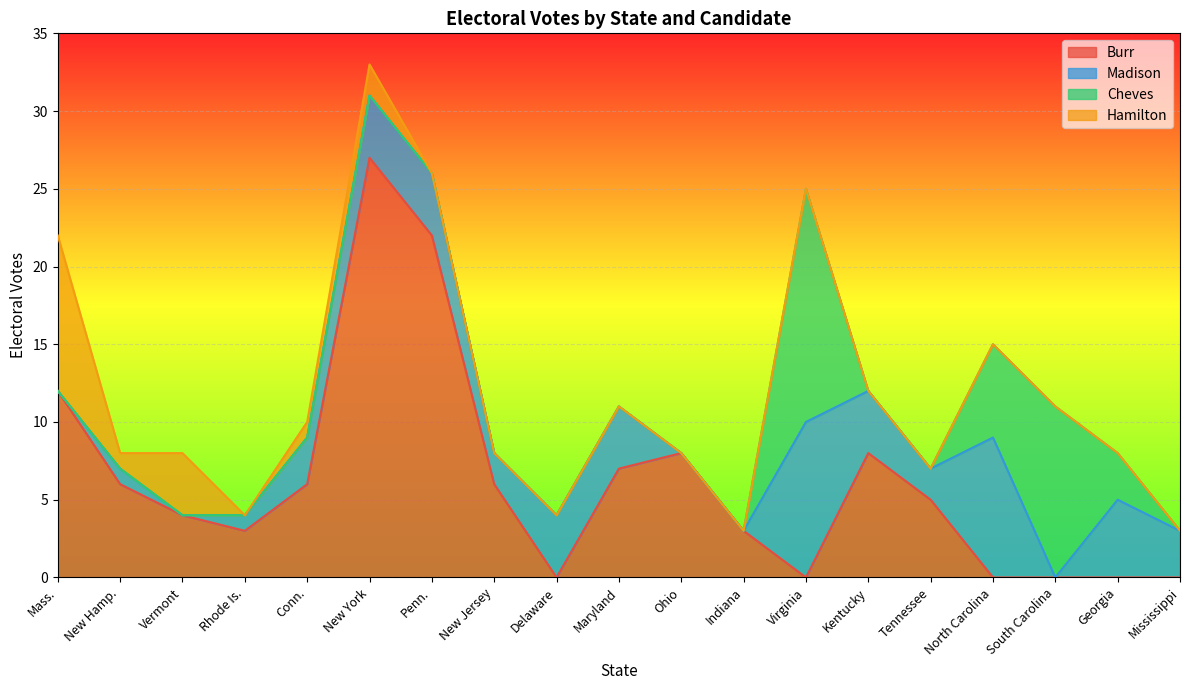

At which category is the sum across all series the highest?

New York